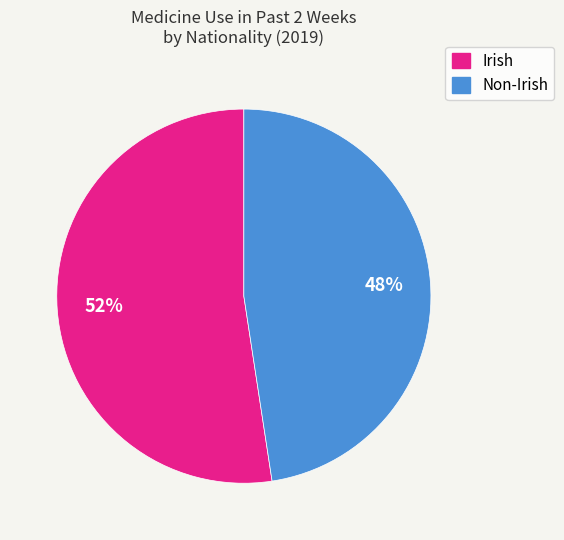

Is there a majority slice in this chart?

Yes